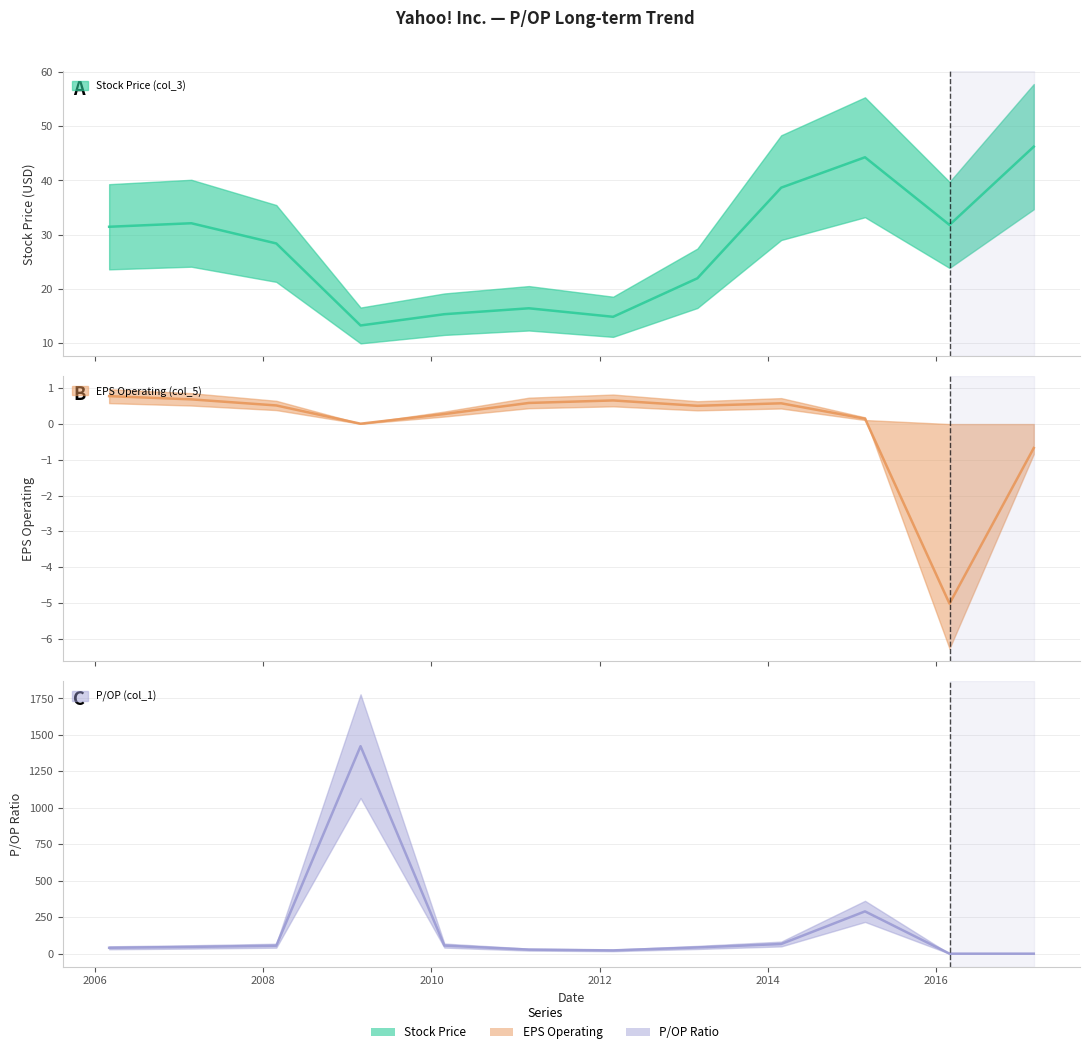

How many lines are shown in the chart?

3